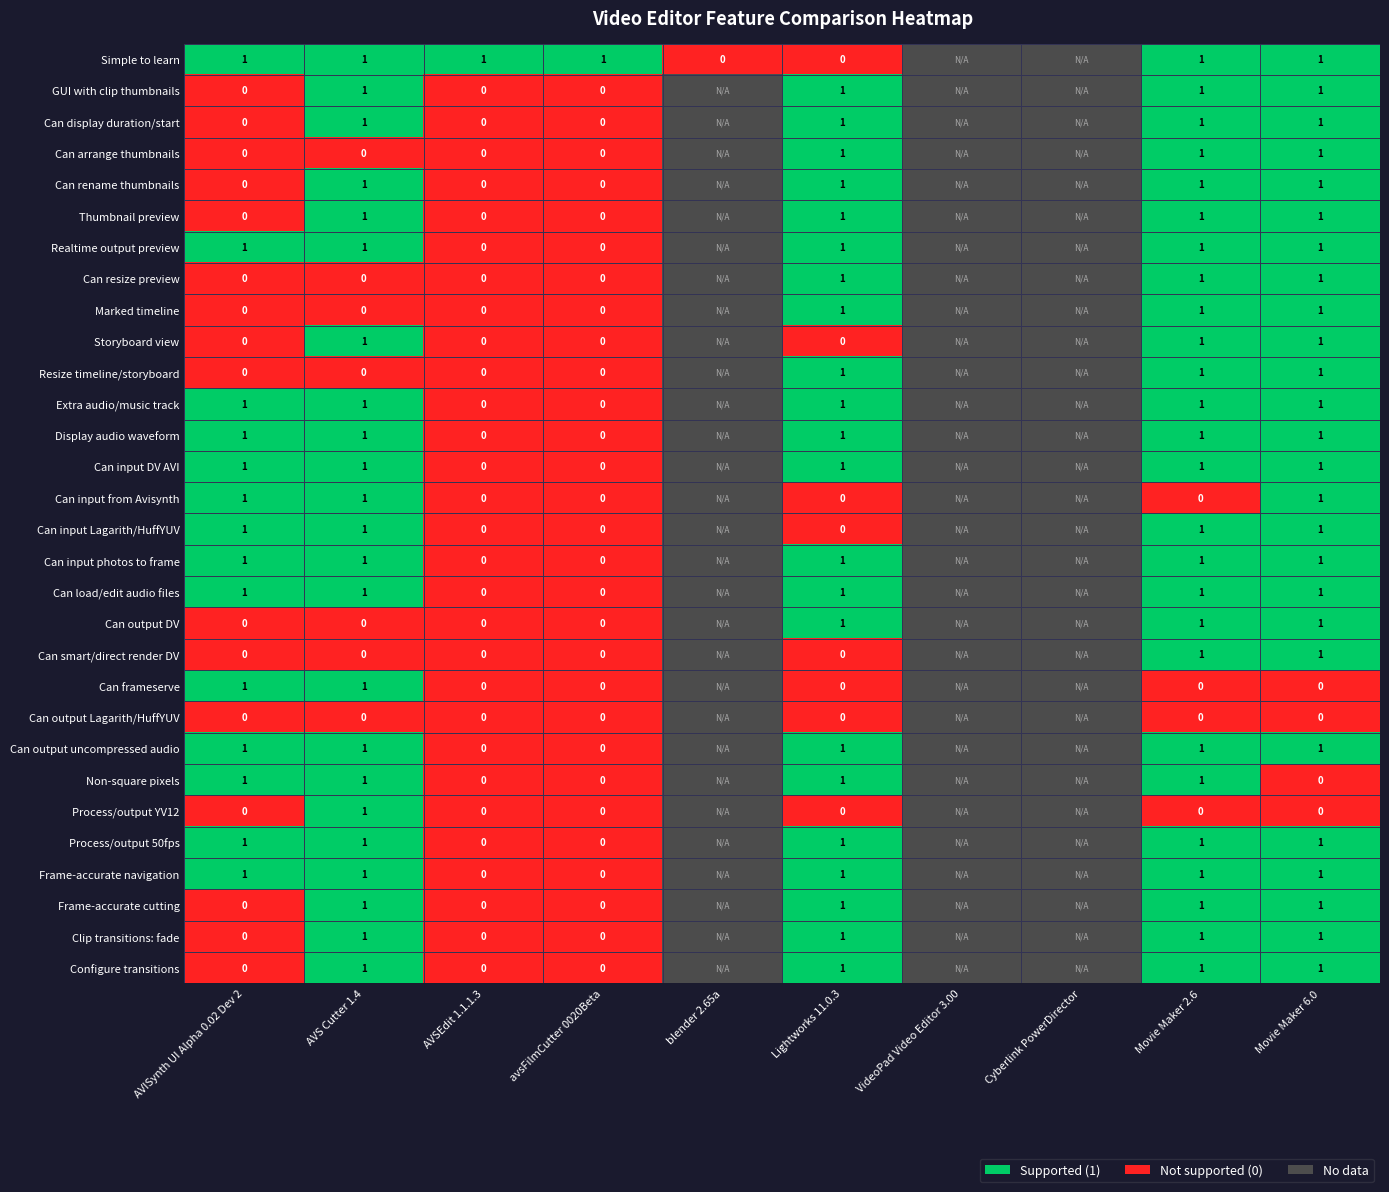

True or false: AVSEdit 1.1.1.3 has a value of 0 at avsFilmCutter 0020Beta.

True